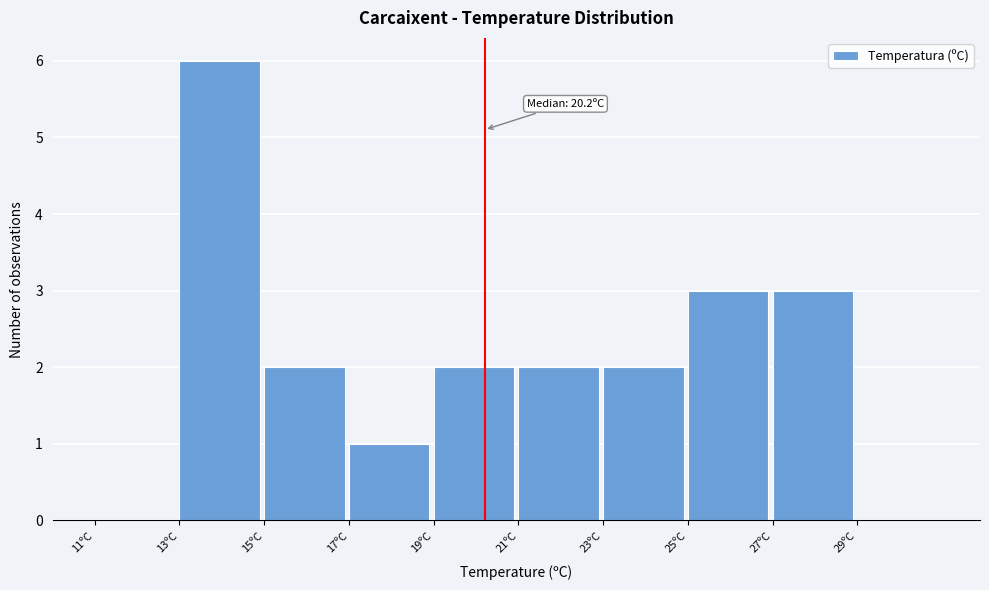

Over which range of the x-axis is the bar tallest?

13 to 15